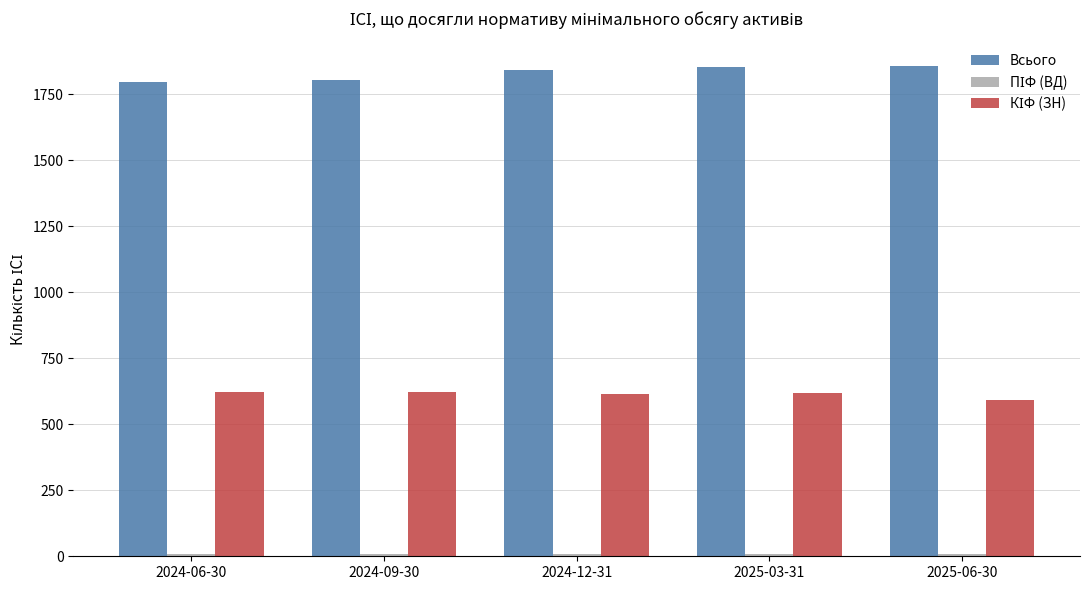

At how many categories does at least one series exceed 323?

5